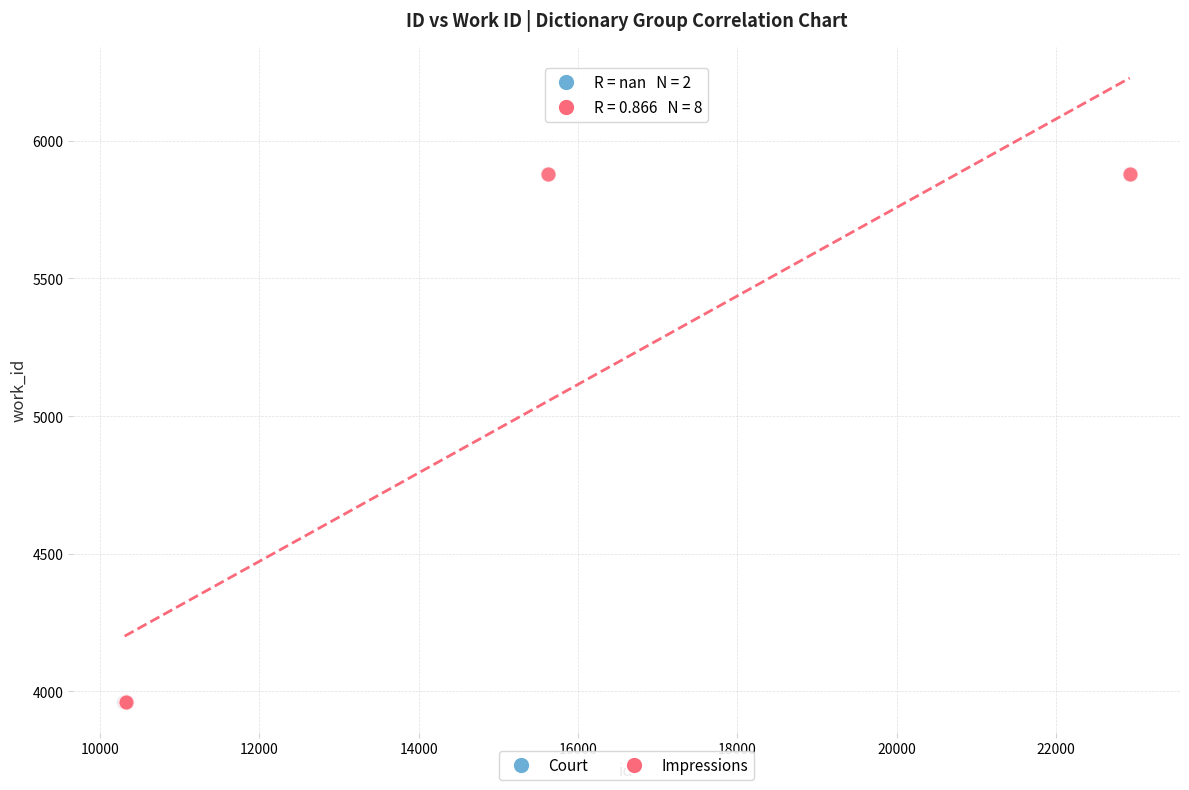

What are all the series names shown in the legend?

Court, Impressions